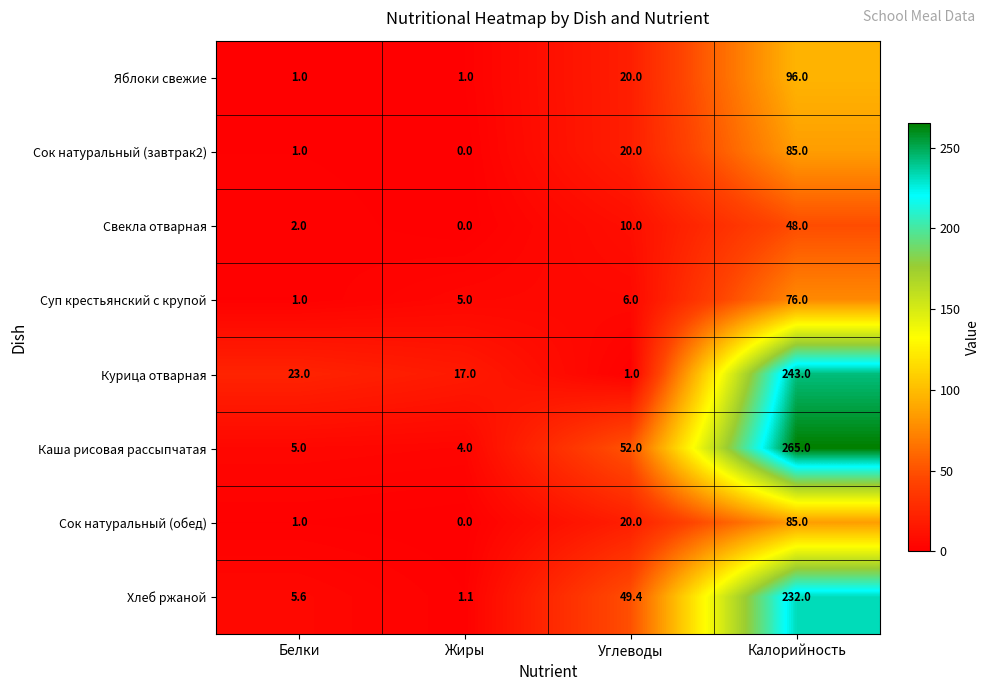

Which category has the highest value across all series?

Калорийность